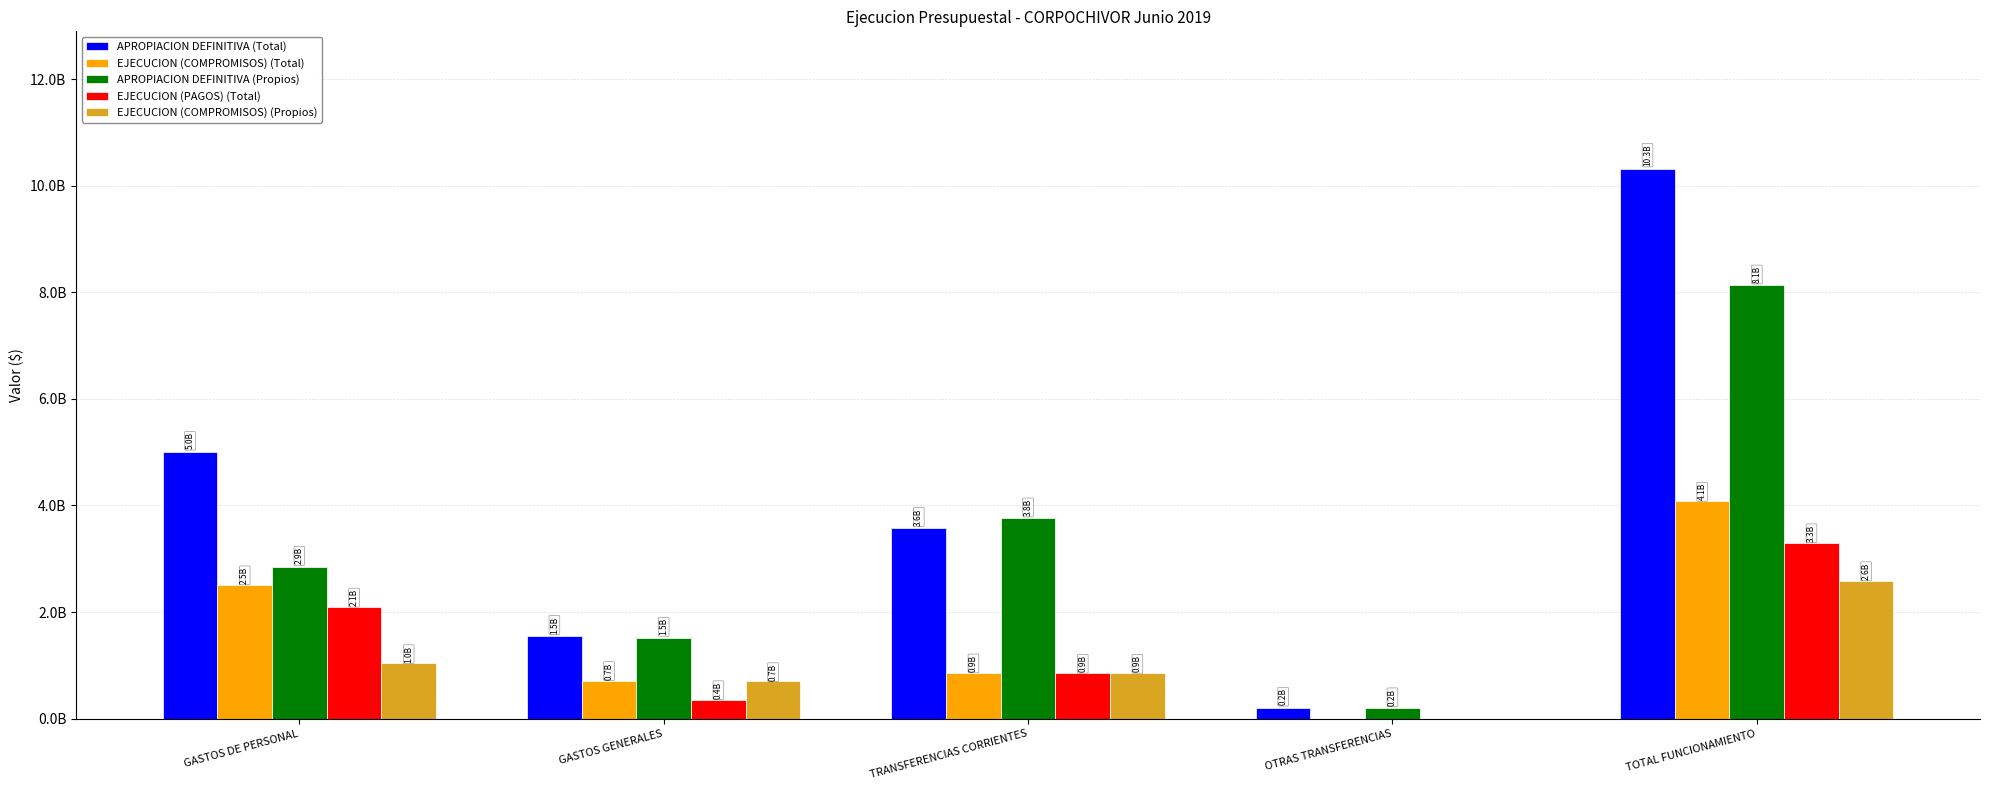

Is it true that APROPIACION DEFINITIVA (Propios) equals 4545514379 at GASTOS DE PERSONAL?

False